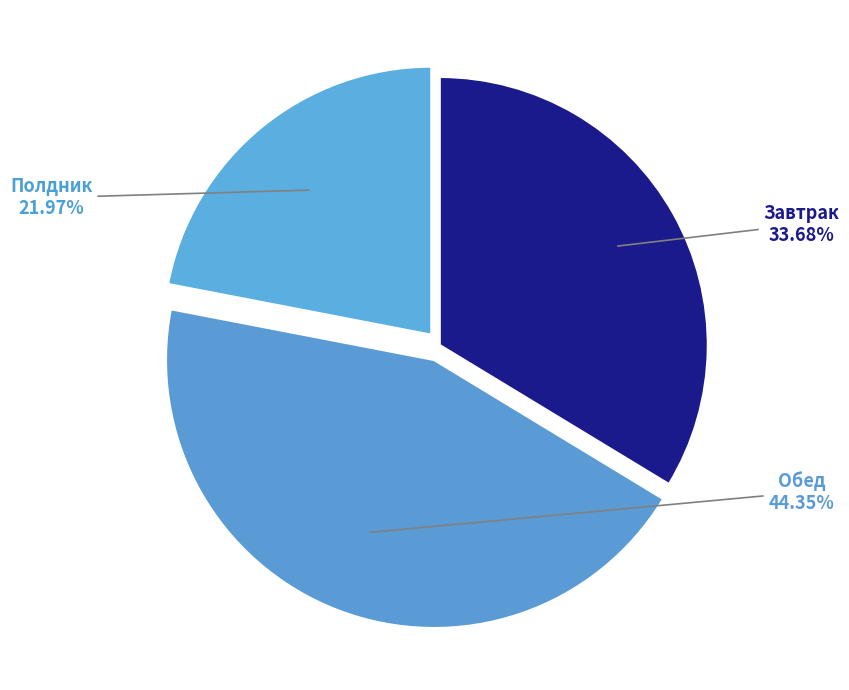

Count the number of slices in the pie.

3